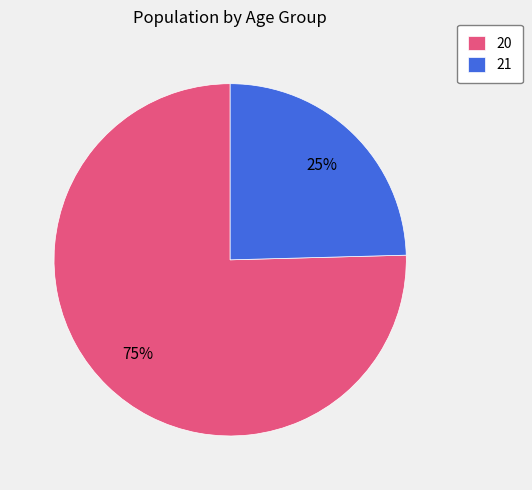

Which has a higher value, 20 or 21?

20